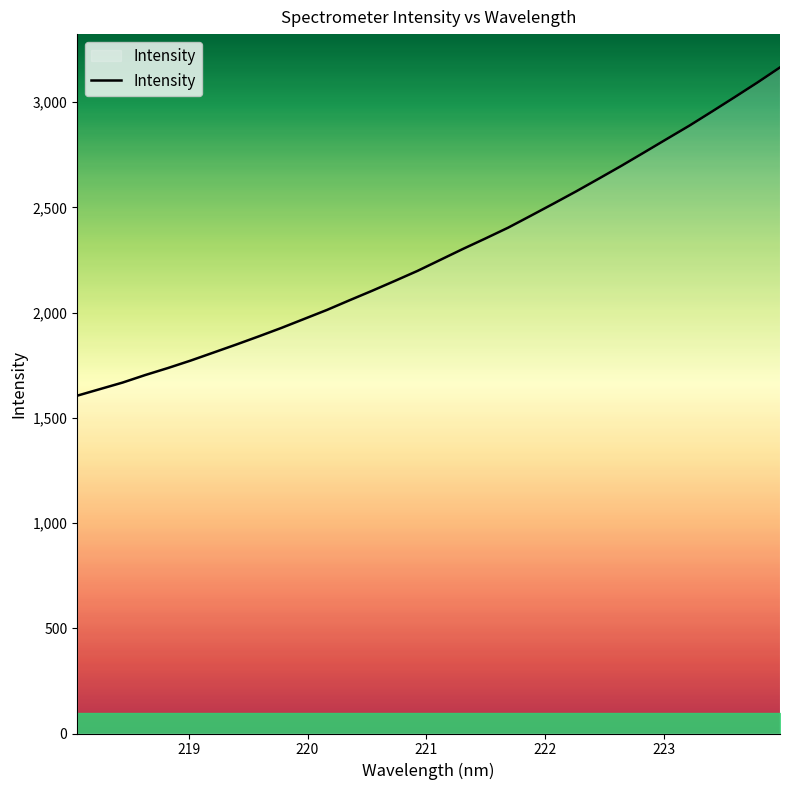

What is the minimum value shown in the chart?

1605.0